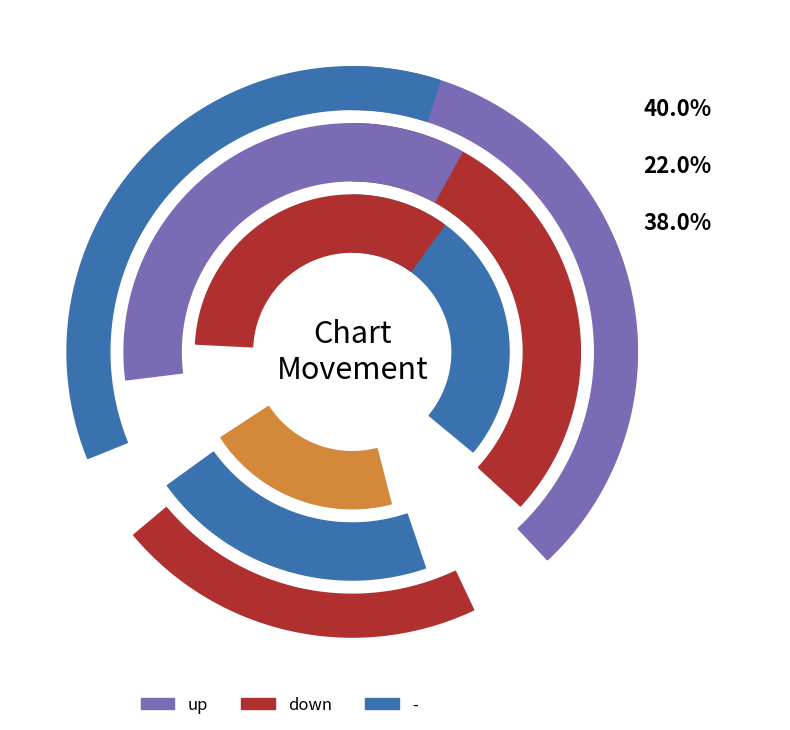

Is it true that up is 46% of the pie?

False